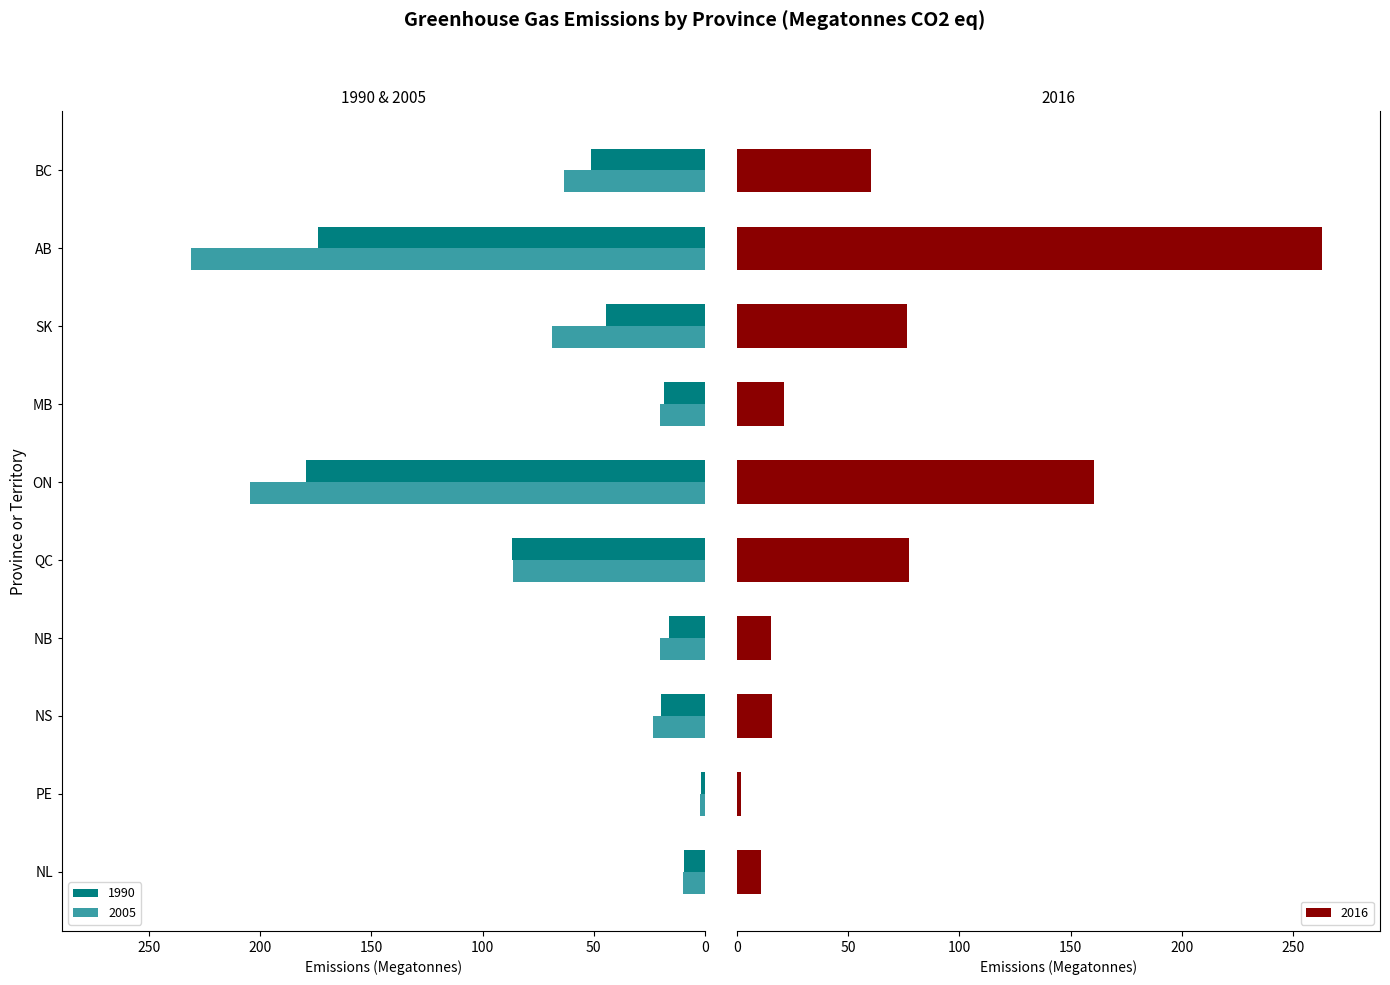

Is it true that 2005 equals 9.9 at NL?

True